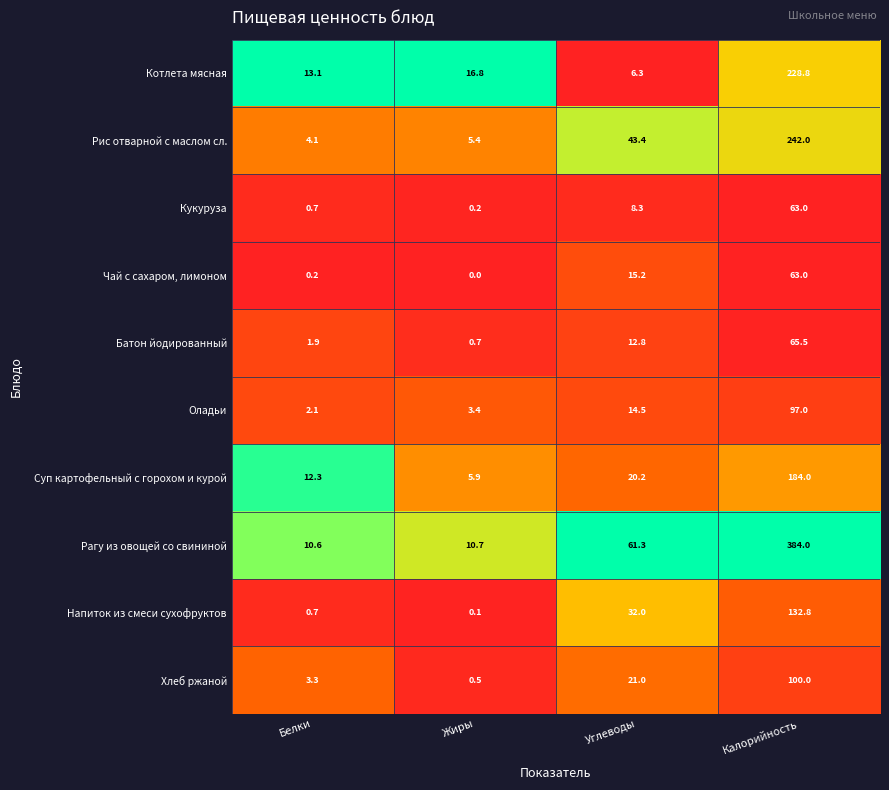

The Хлеб ржаной series shows 0.5 at Жиры. True or false?

True